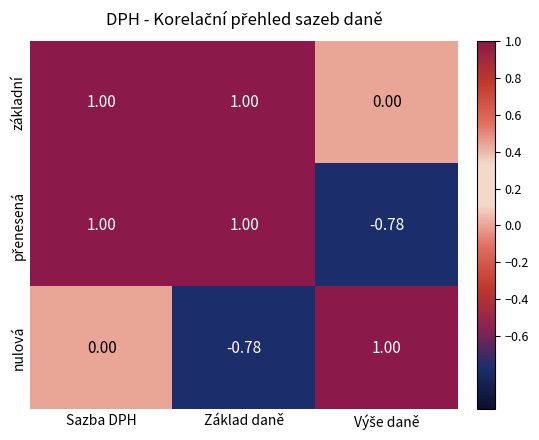

At how many categories does at least one series exceed 0?

3